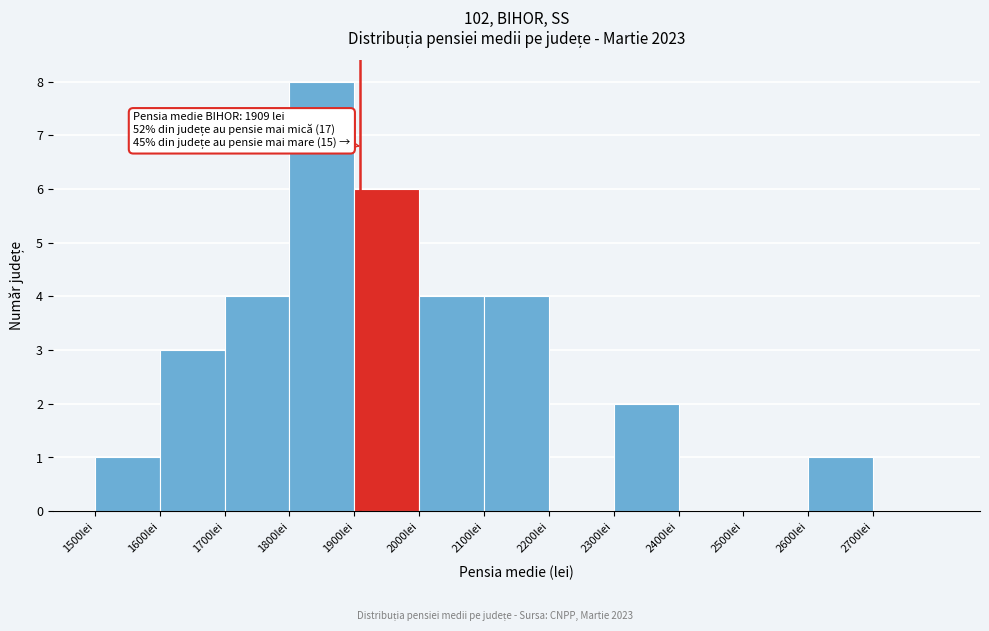

Which range on the x-axis has the tallest bar?

1800 to 1900